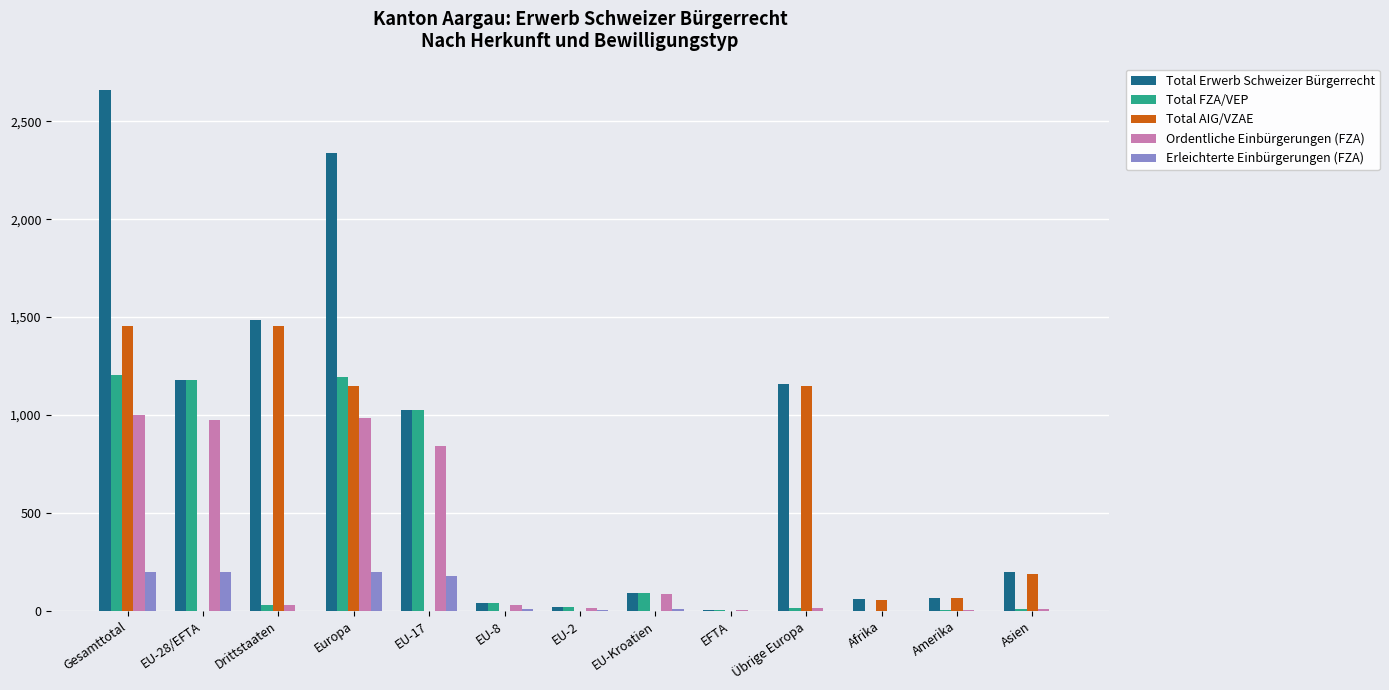

The value of Ordentliche Einbürgerungen (FZA) at Übrige Europa is 14. True or false?

True